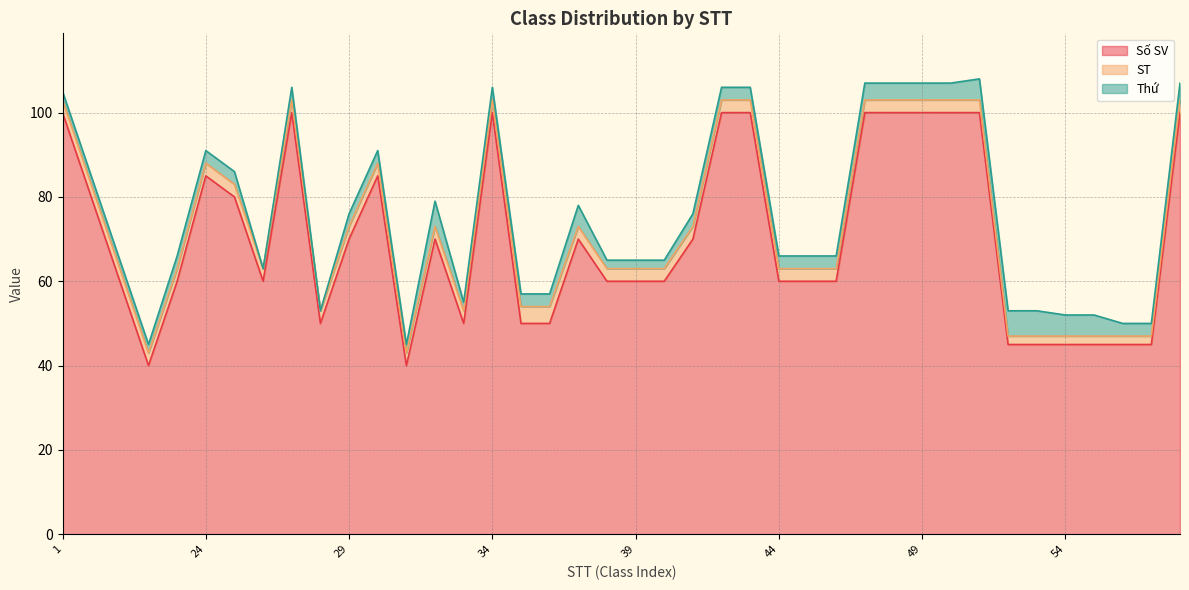

Does the chart display data point markers on the line(s)?

No